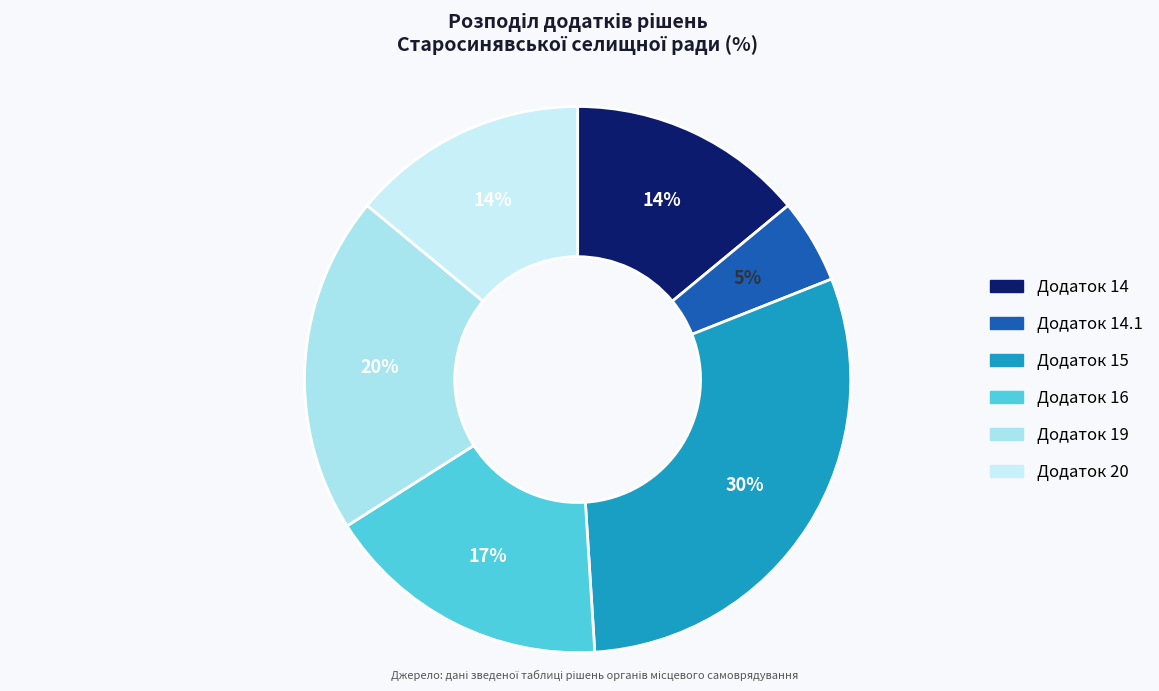

To the nearest percent, what is the combined percentage of Додаток 19 and Додаток 16?

37%